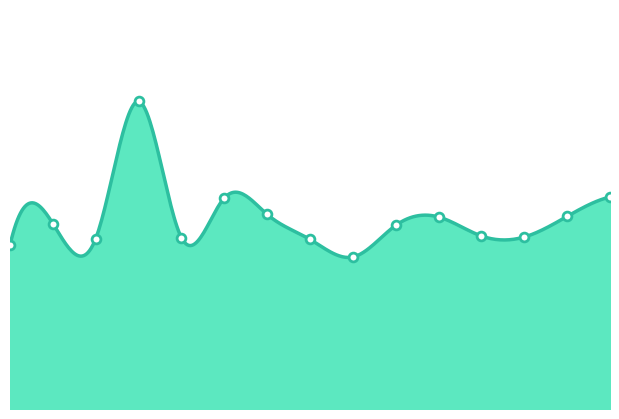

What is the change in value from 01:01 to 01:46?

-0.1